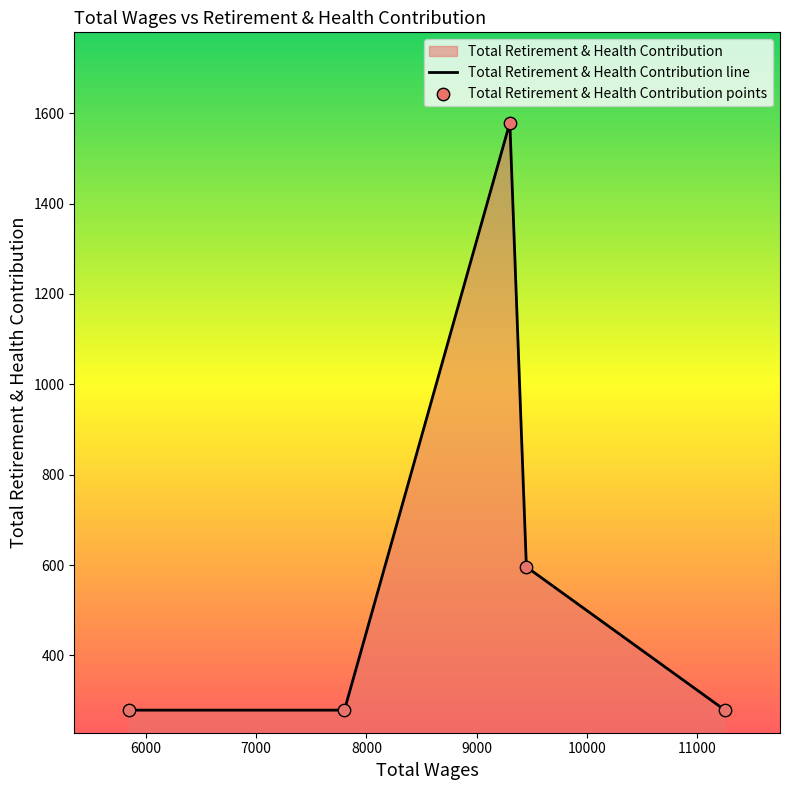

What is the greatest value displayed?

1579